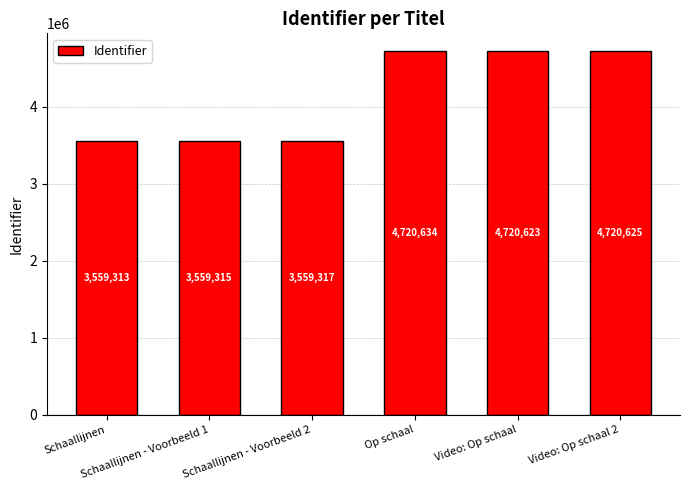

What is the approximate value at Schaallijnen, to the nearest 100?

3559300